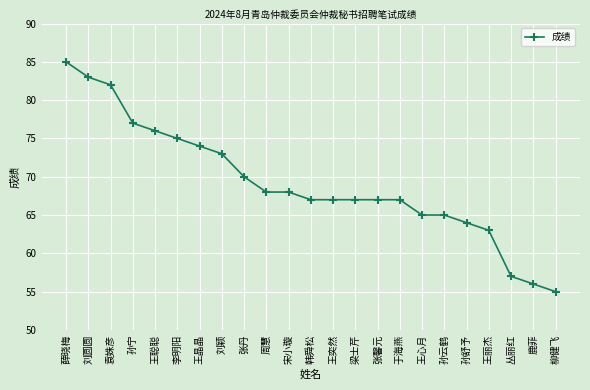

Which category has the highest value across all series?

薛晓梅